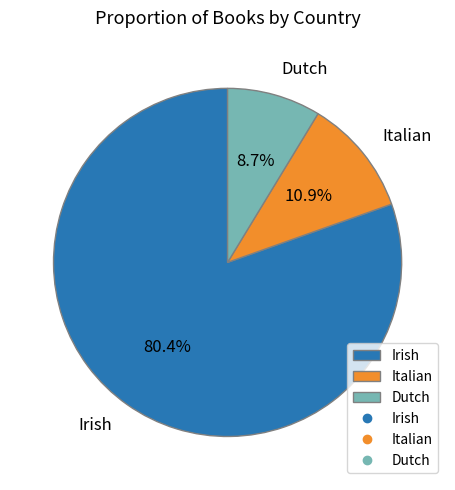

To the nearest percent, what is the difference between the Dutch and Irish slice percentages?

72%